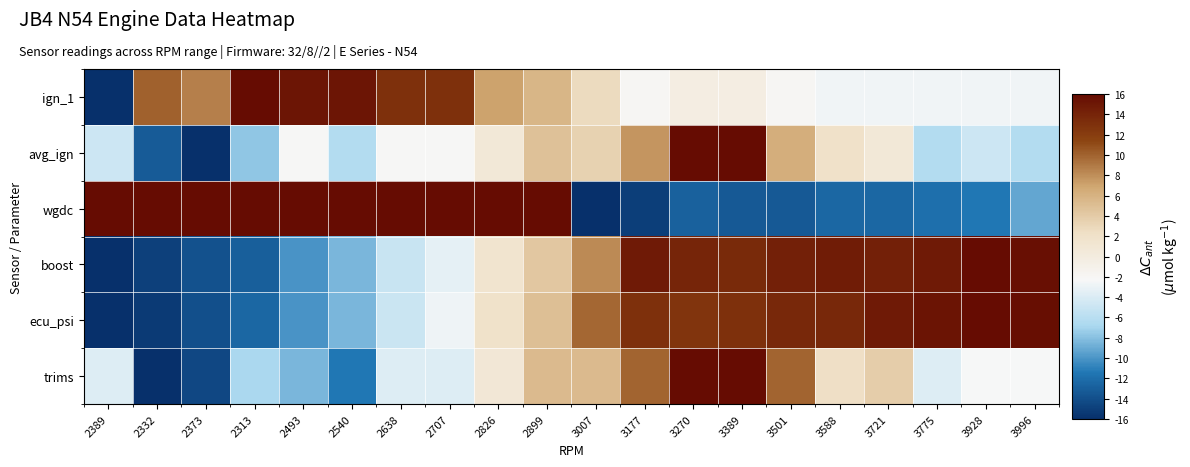

Reading left to right, transcribe all the data shown in this chart.

ign_1: 2389=-16.0	2332=10.0	2373=8.6	2313=16.0	2493=15.2	2540=15.2	2638=13.0	2707=13.0	2826=7.1	2899=5.7	3007=2.7	3177=-1.9	3270=-0.3	3389=-0.3	3501=-1.9	3588=-2.7	3721=-2.7	3775=-2.7	3928=-2.7	3996=-2.7
avg_ign: 2389=-4.9	2332=-13.2	2373=-16.0	2313=-7.7	2493=-2.1	2540=-6.3	2638=-2.1	2707=-2.1	2826=0.7	2899=4.9	3007=3.5	3177=7.7	3270=16.0	3389=16.0	3501=6.3	3588=2.1	3721=0.7	3775=-6.3	3928=-4.9	3996=-6.3
wgdc: 2389=16.0	2332=16.0	2373=16.0	2313=16.0	2493=16.0	2540=16.0	2638=16.0	2707=16.0	2826=16.0	2899=16.0	3007=-16.0	3177=-15.1	3270=-12.8	3389=-13.3	3501=-13.3	3588=-12.4	3721=-12.4	3775=-11.9	3928=-11.5	3996=-9.2
boost: 2389=-16.0	2332=-15.0	2373=-13.8	2313=-12.9	2493=-10.0	2540=-8.5	2638=-5.0	2707=-3.3	2826=1.5	2899=4.4	3007=8.1	3177=14.8	3270=13.9	3389=13.6	3501=14.3	3588=14.6	3721=14.3	3775=14.8	3928=16.0	3996=15.7
ecu_psi: 2389=-16.0	2332=-15.3	2373=-13.9	2313=-12.5	2493=-10.0	2540=-8.4	2638=-4.9	2707=-2.8	2826=1.9	2899=4.9	3007=9.8	3177=13.0	3270=12.7	3389=13.0	3501=13.7	3588=13.7	3721=14.8	3775=15.3	3928=16.0	3996=15.8
trims: 2389=-3.8	2332=-16.0	2373=-14.5	2313=-6.9	2493=-8.4	2540=-11.4	2638=-3.8	2707=-3.8	2826=0.8	2899=5.3	3007=5.3	3177=9.9	3270=16.0	3389=16.0	3501=9.9	3588=2.3	3721=3.8	3775=-3.8	3928=-2.3	3996=-2.3